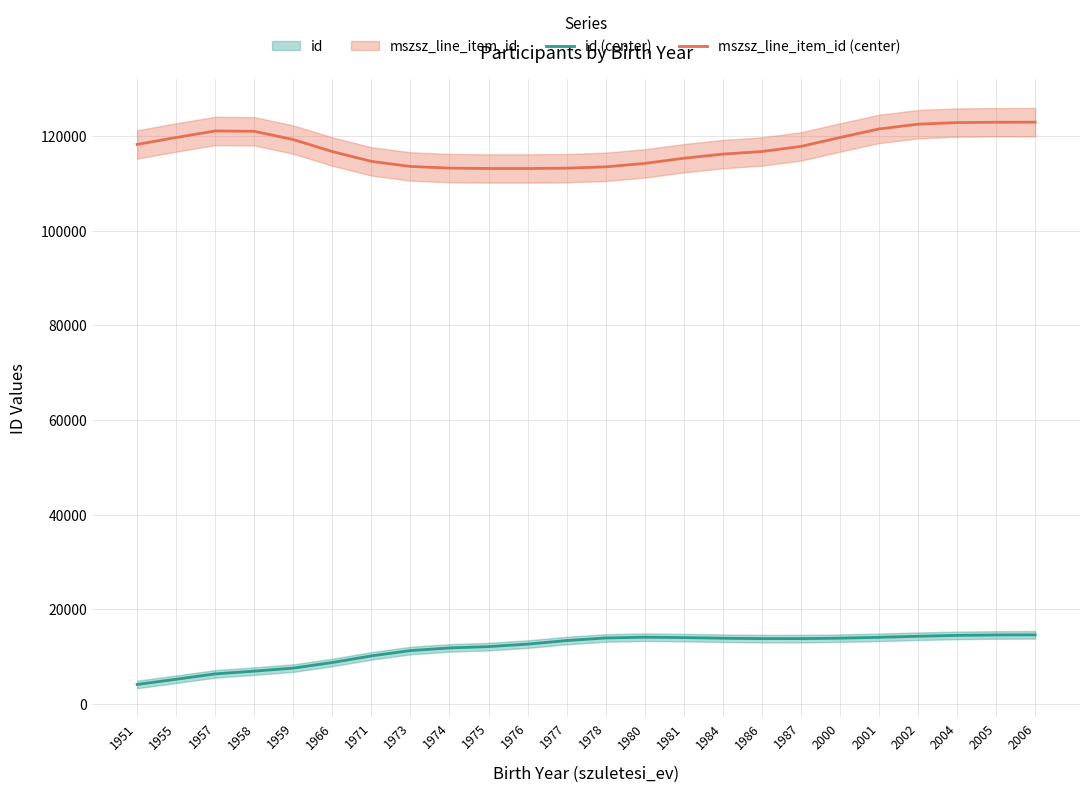

True or false: id (center) and mszsz_line_item_id (center) intersect in this chart.

False